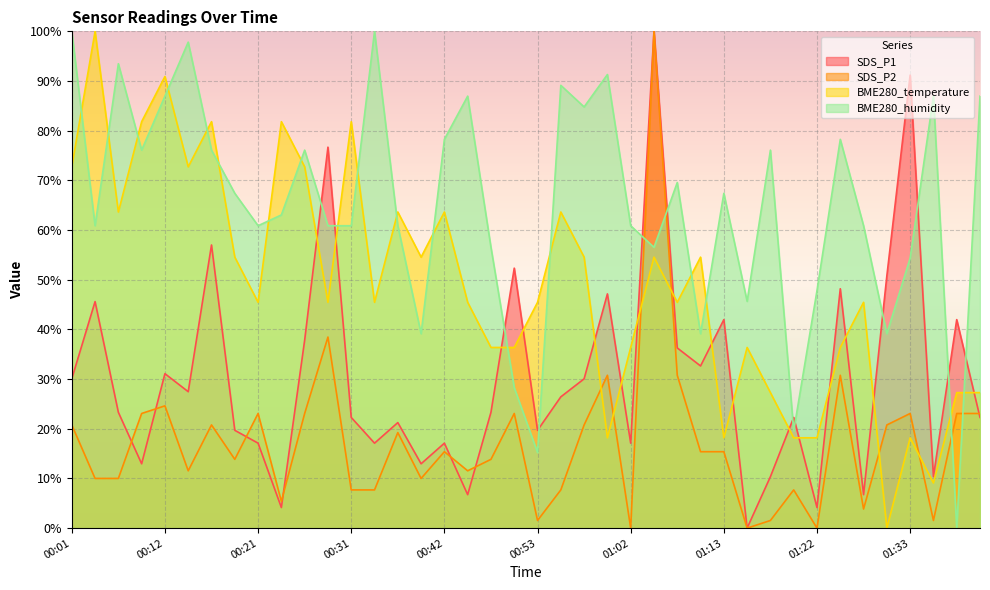

How many times do BME280_humidity and SDS_P2 cross each other?

4